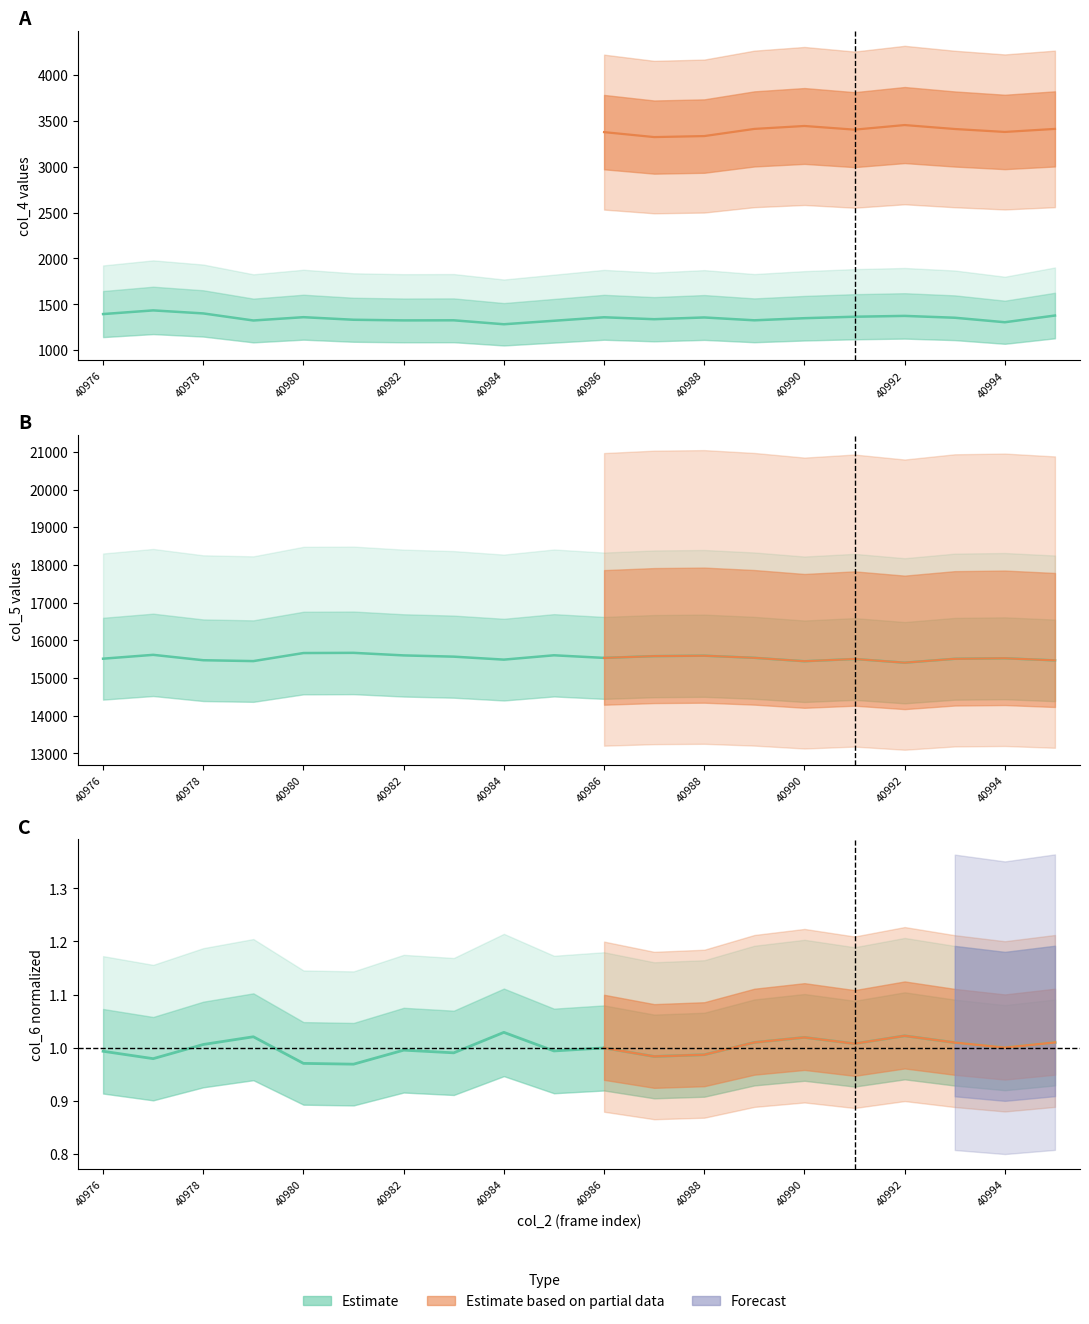

How many data points in col_5 are less than 15532?

10